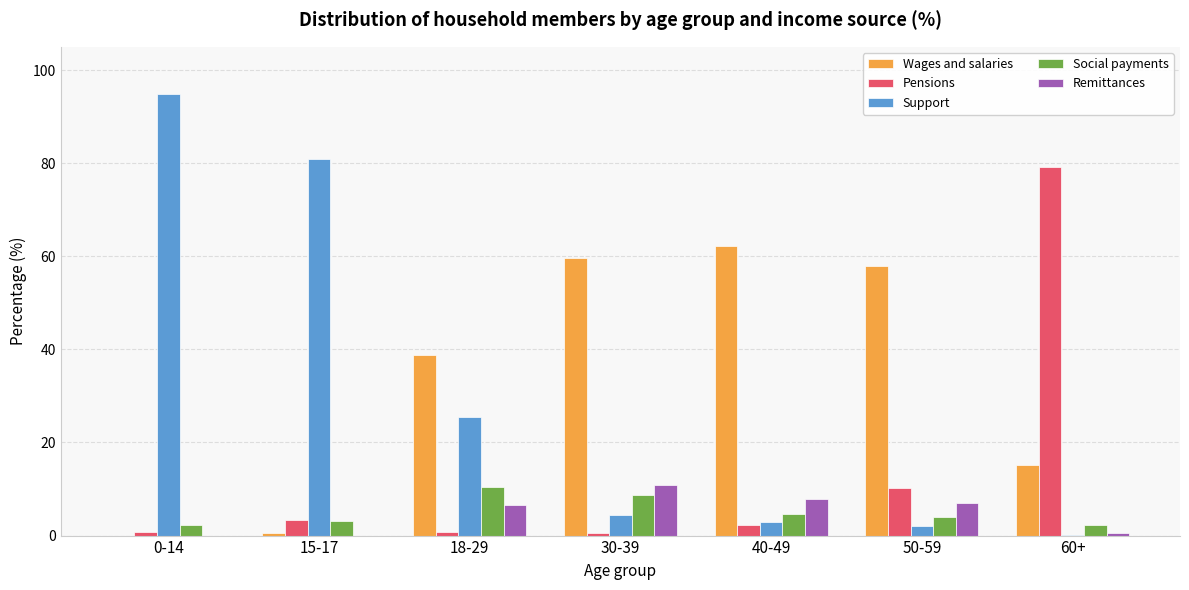

At which label is Support closest to 47?

18-29